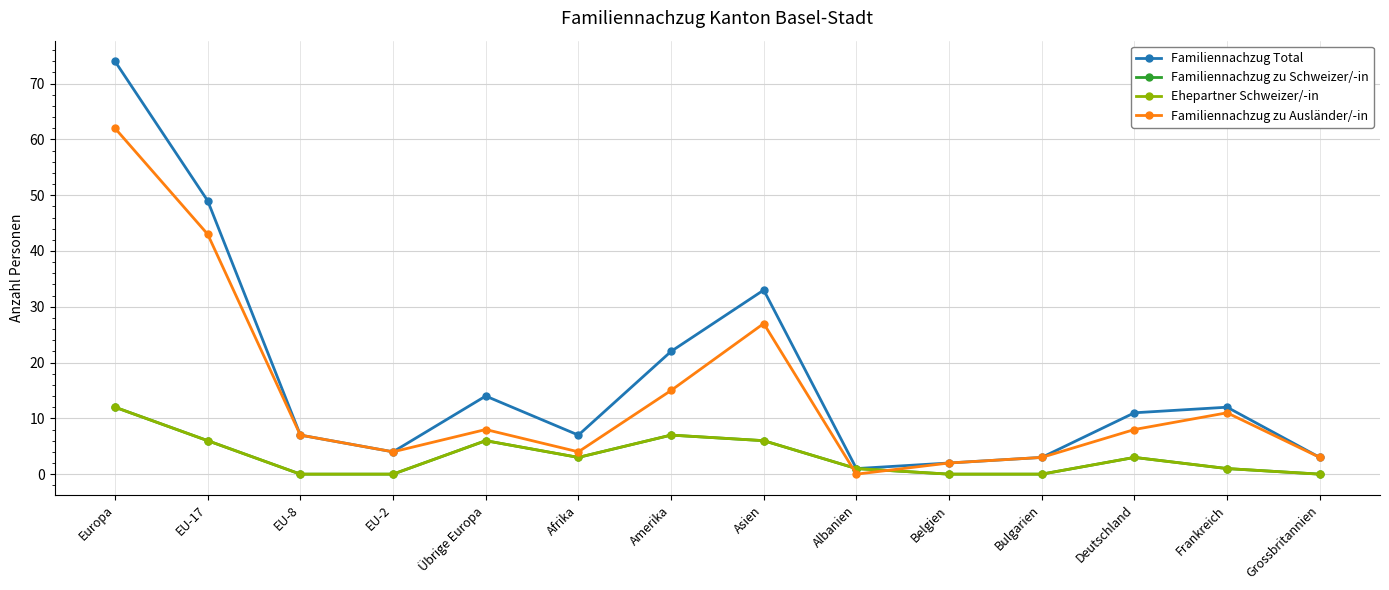

What is the spread (max minus min) of values at Asien?

27